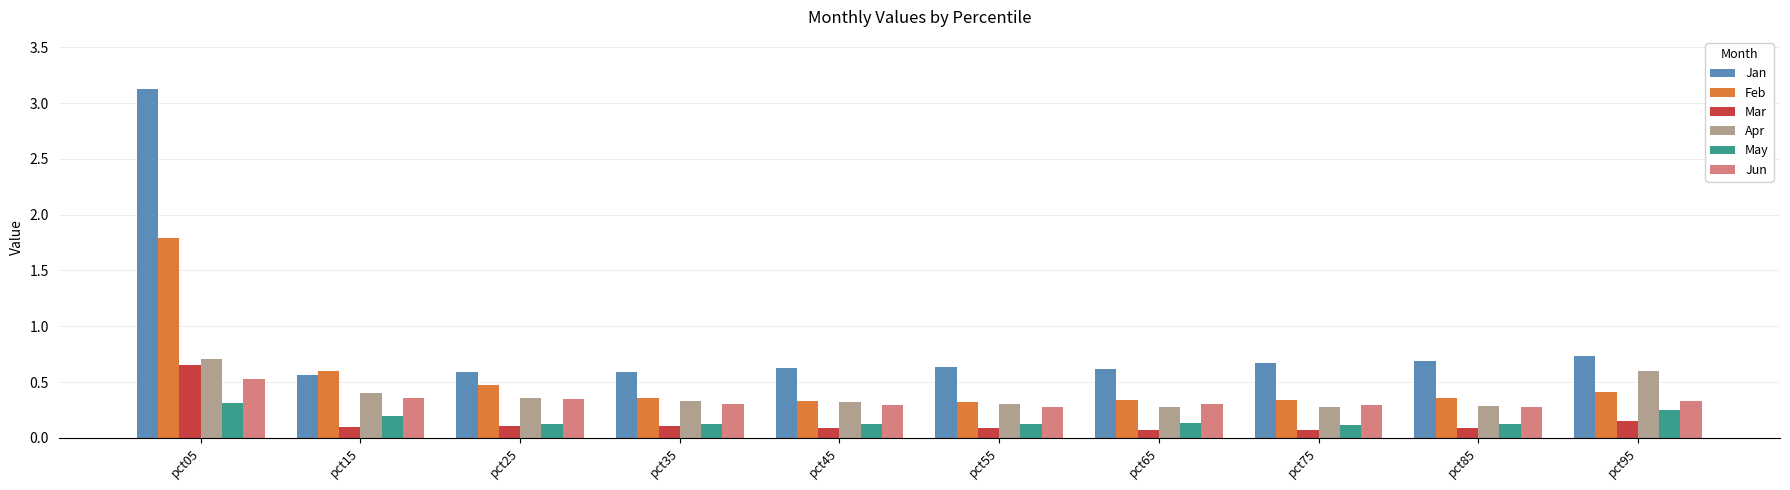

How many groups of bars are there?

10